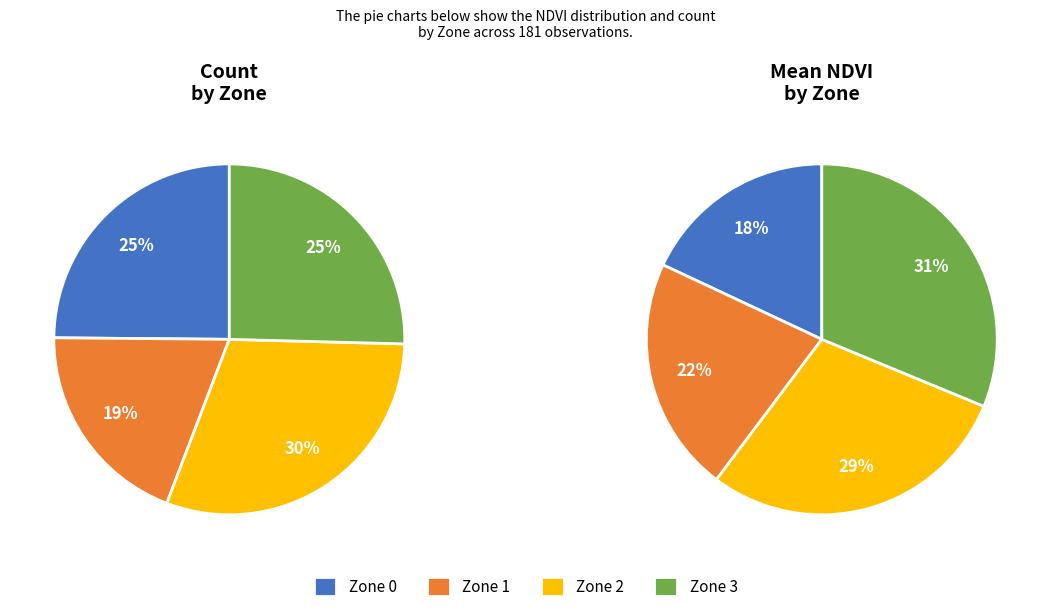

Does any single category account for the majority?

No